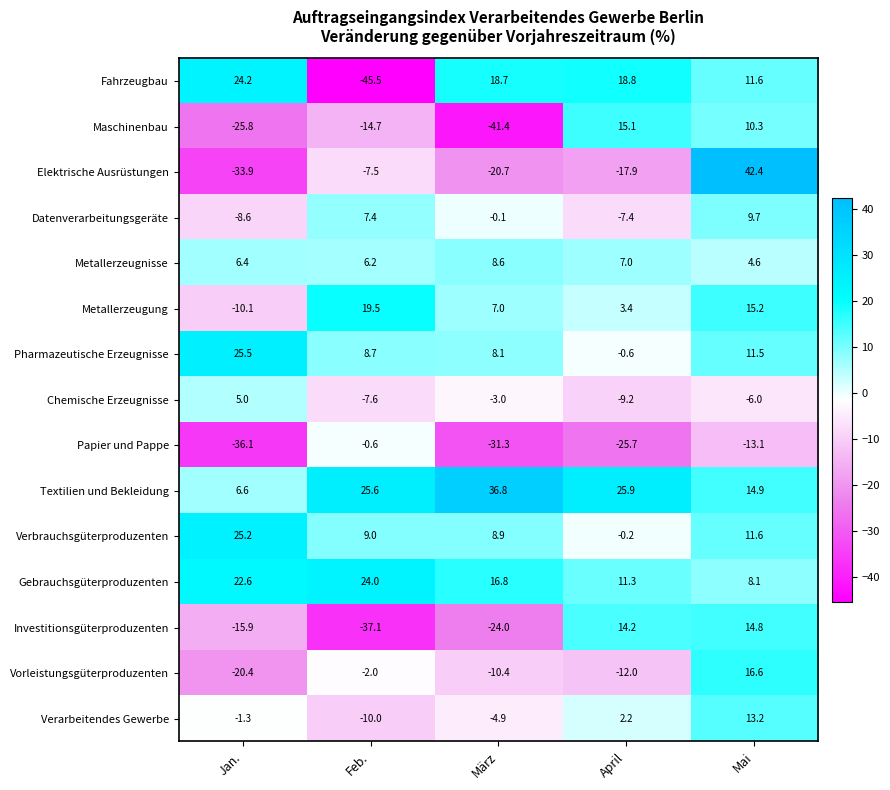

Between Feb. and März, which series saw the biggest shift?

Fahrzeugbau